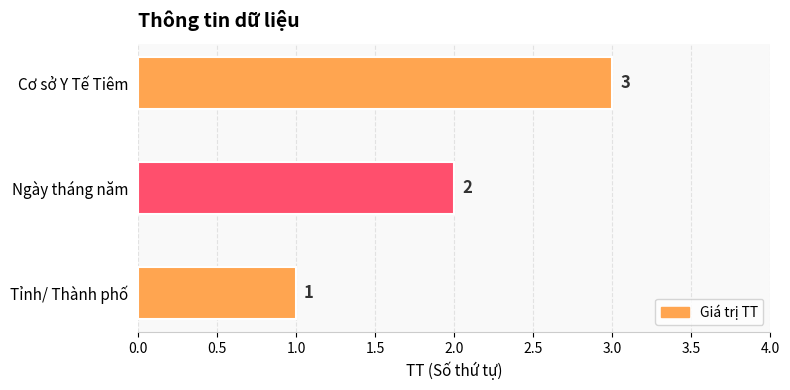

What is the sum of the values at Cơ sở Y Tế Tiêm and Tỉnh/ Thành phố?

4